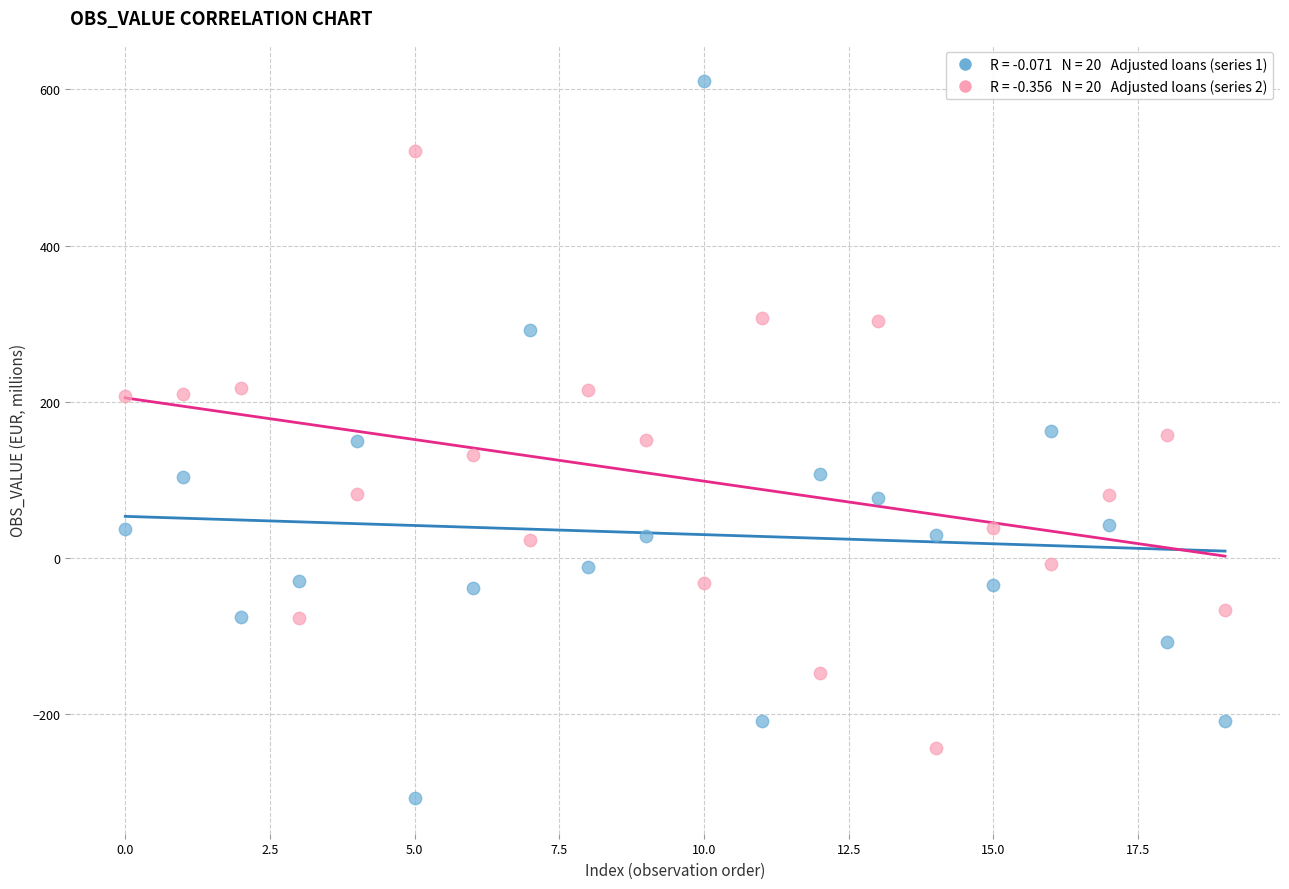

Across all data points, what is the range of Y values (max minus min)?

917.9